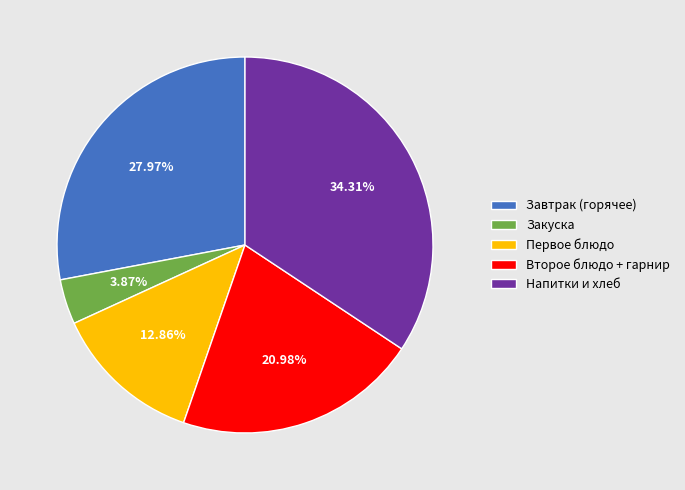

Does Закуска account for over 50% of the chart?

No